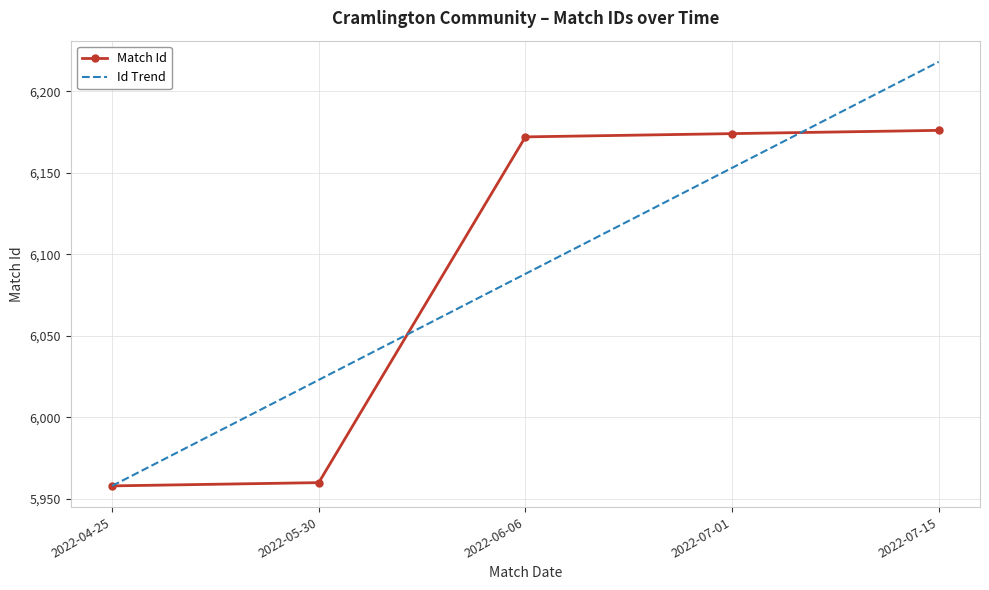

Which series changed the most between 2022-05-30 and 2022-06-06?

Match Id